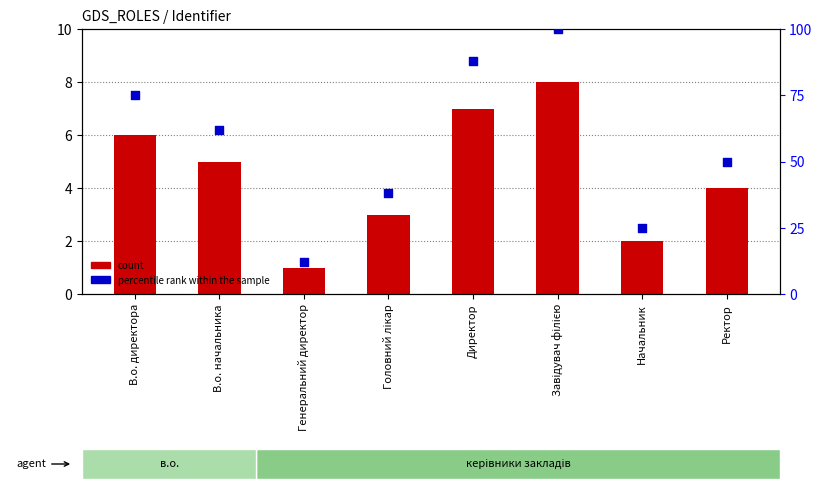

What are all the series names shown in the legend?

count, percentile rank within the sample